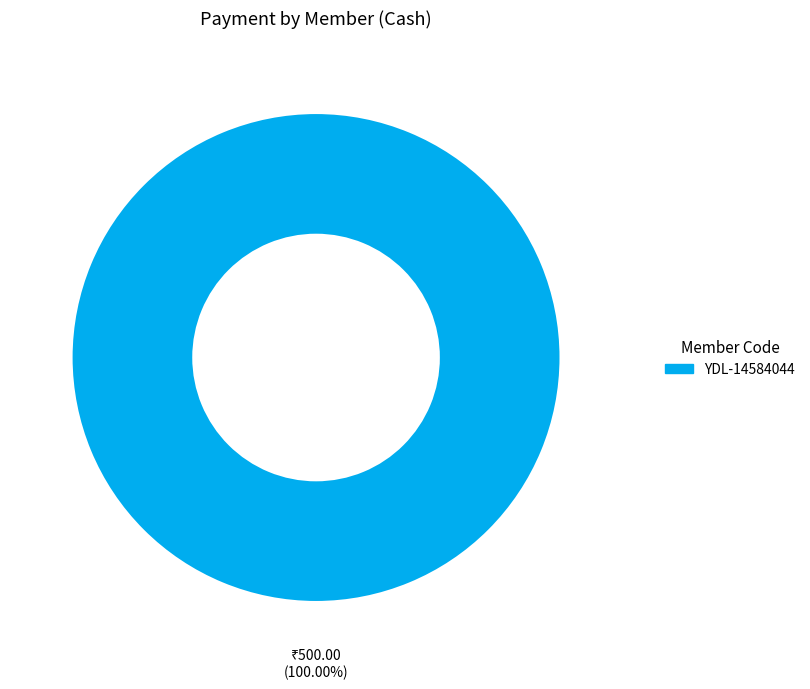

How many slices are in this pie chart?

1